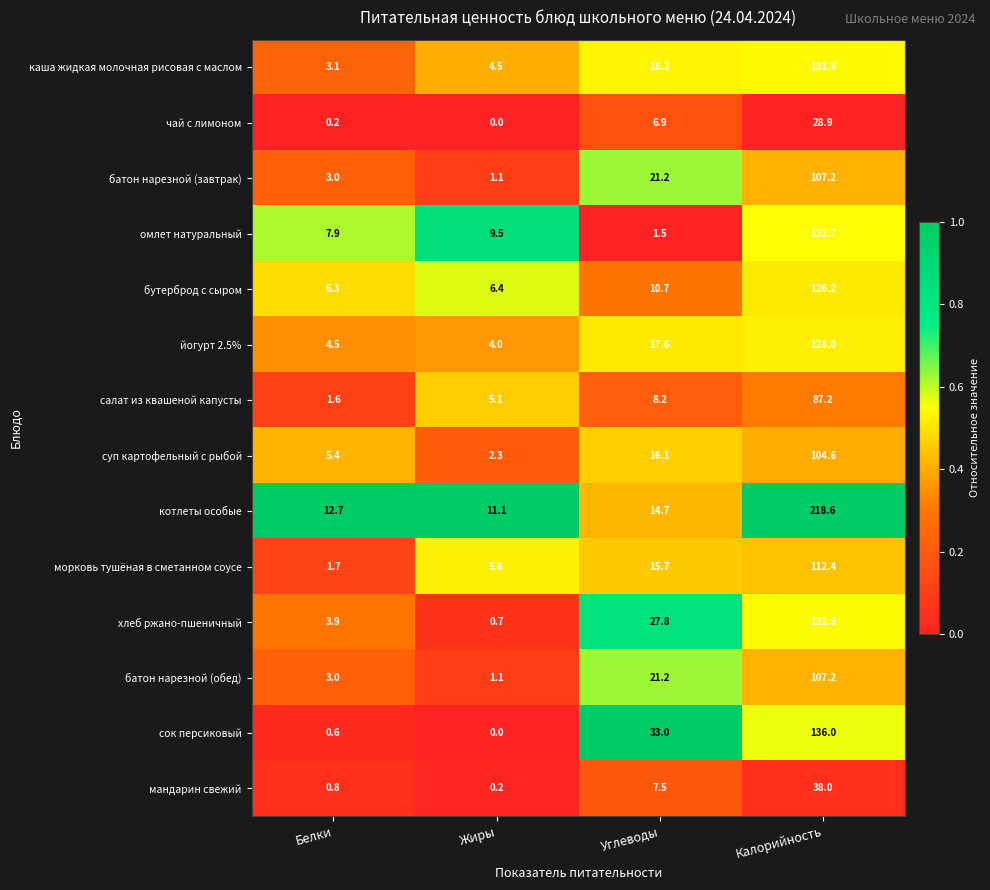

Which series changed the most between Белки and Жиры?

морковь тушёная в сметанном соусе